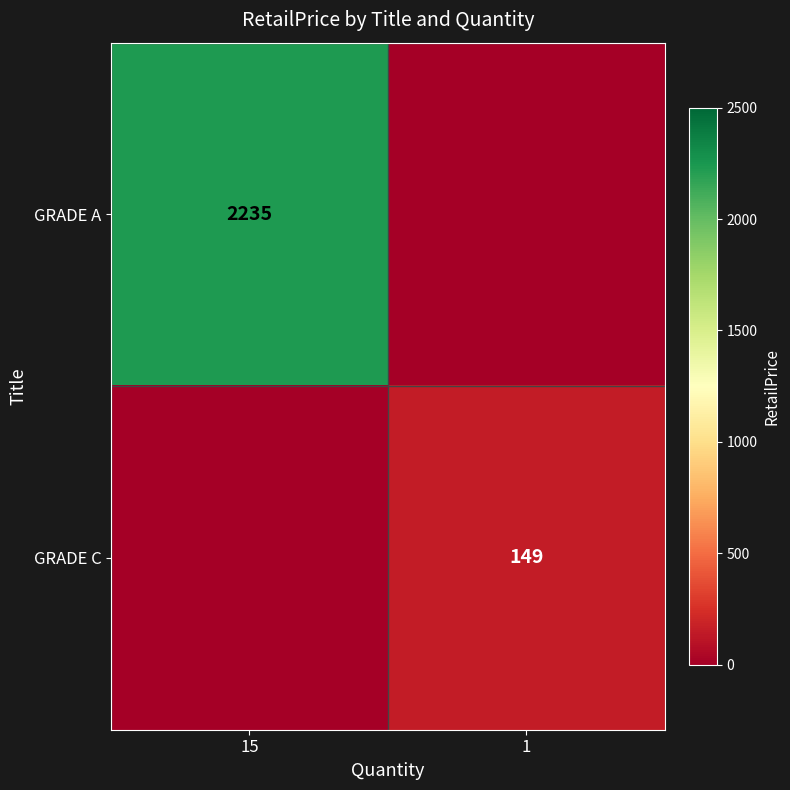

True or false: GRADE C has a value of 149 at 1.

True